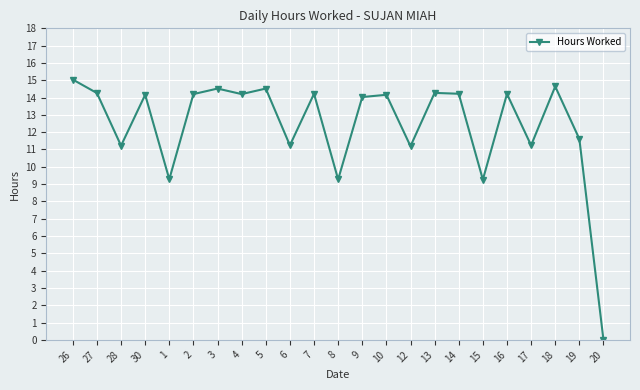

Read the value at 19.

11.6